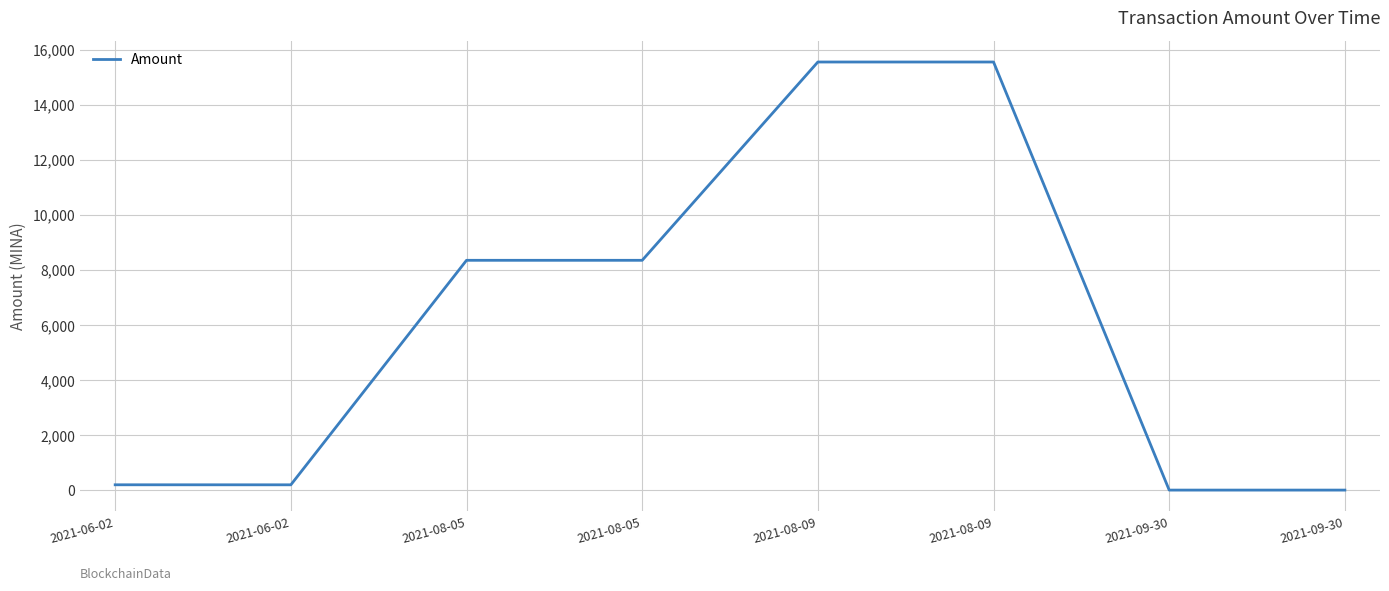

How many interior local peaks (higher than both neighbors) does the data have?

2